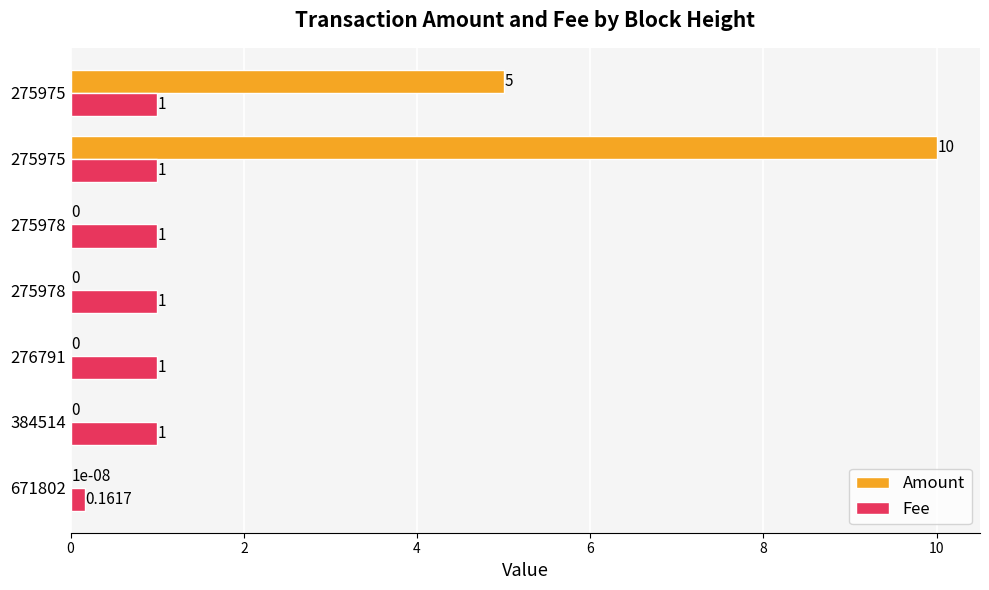

What are all the series names shown in the legend?

Amount, Fee